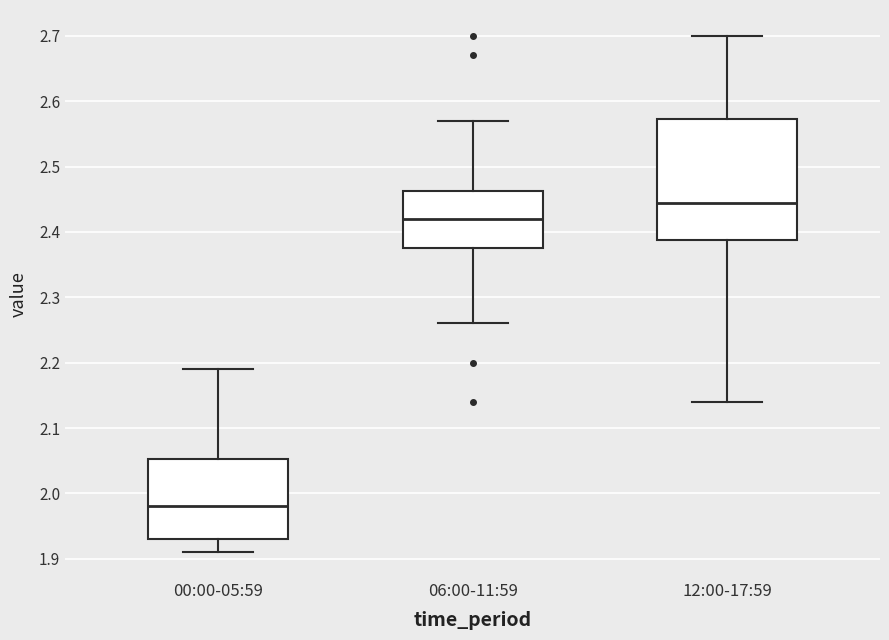

Comparing the boxes themselves (not the whiskers), which one is the tallest?

12:00-17:59